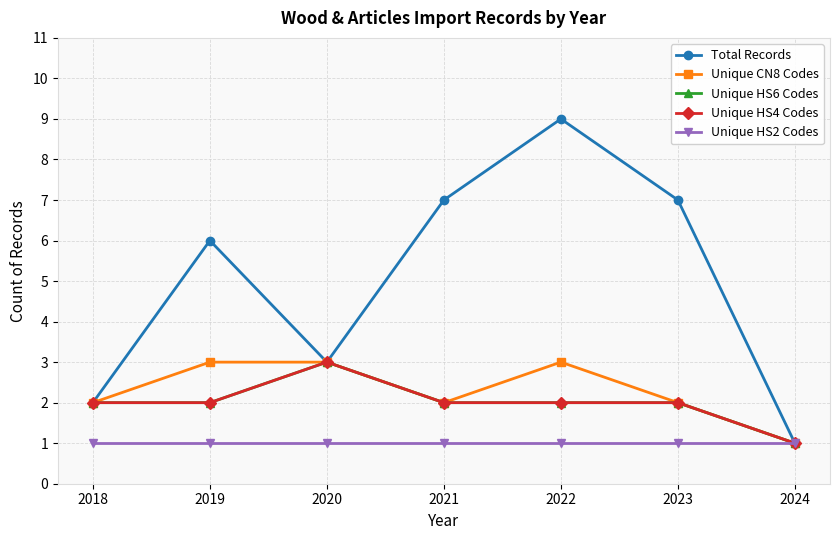

Does the chart have visible grid lines?

Yes